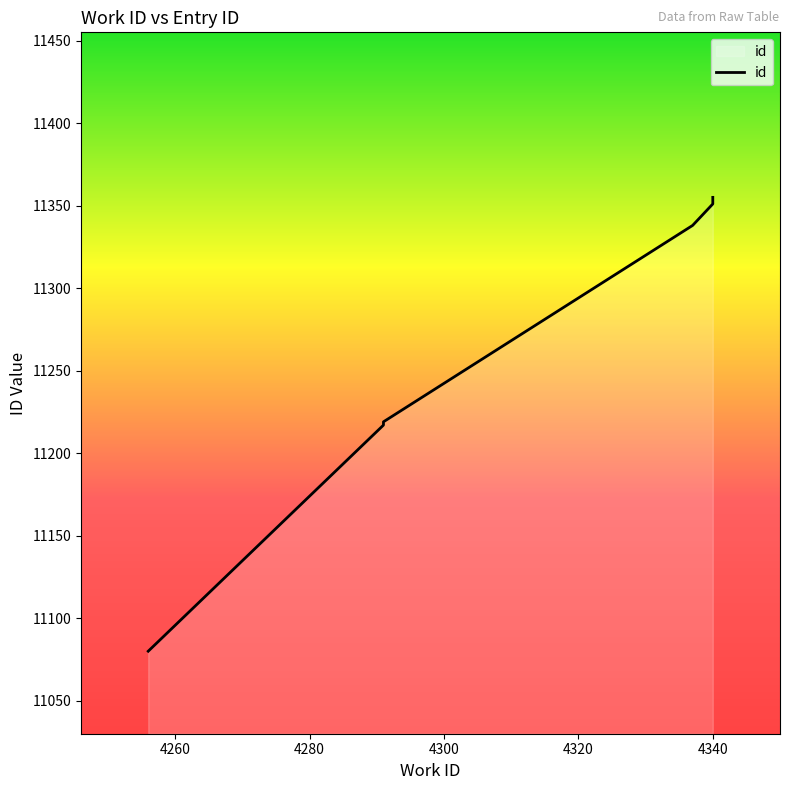

True or false: the data has more than 2 interior local peaks.

False